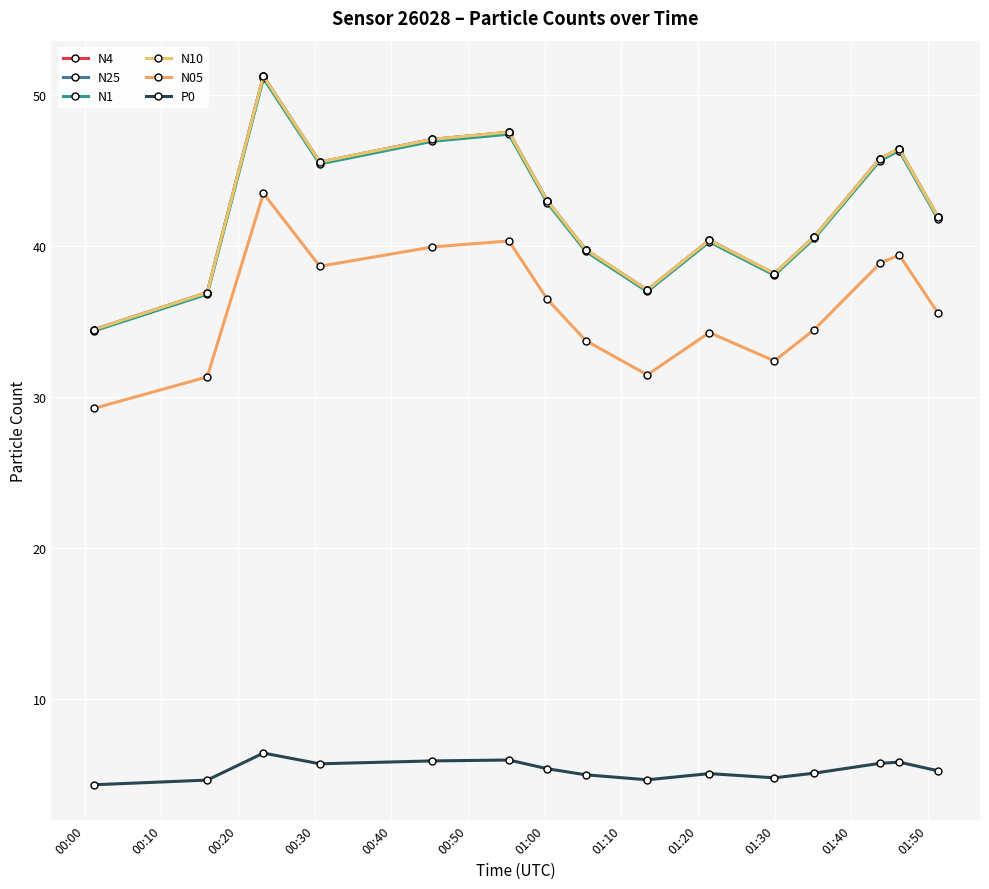

True or false: N10 and N05 cross at least once.

False